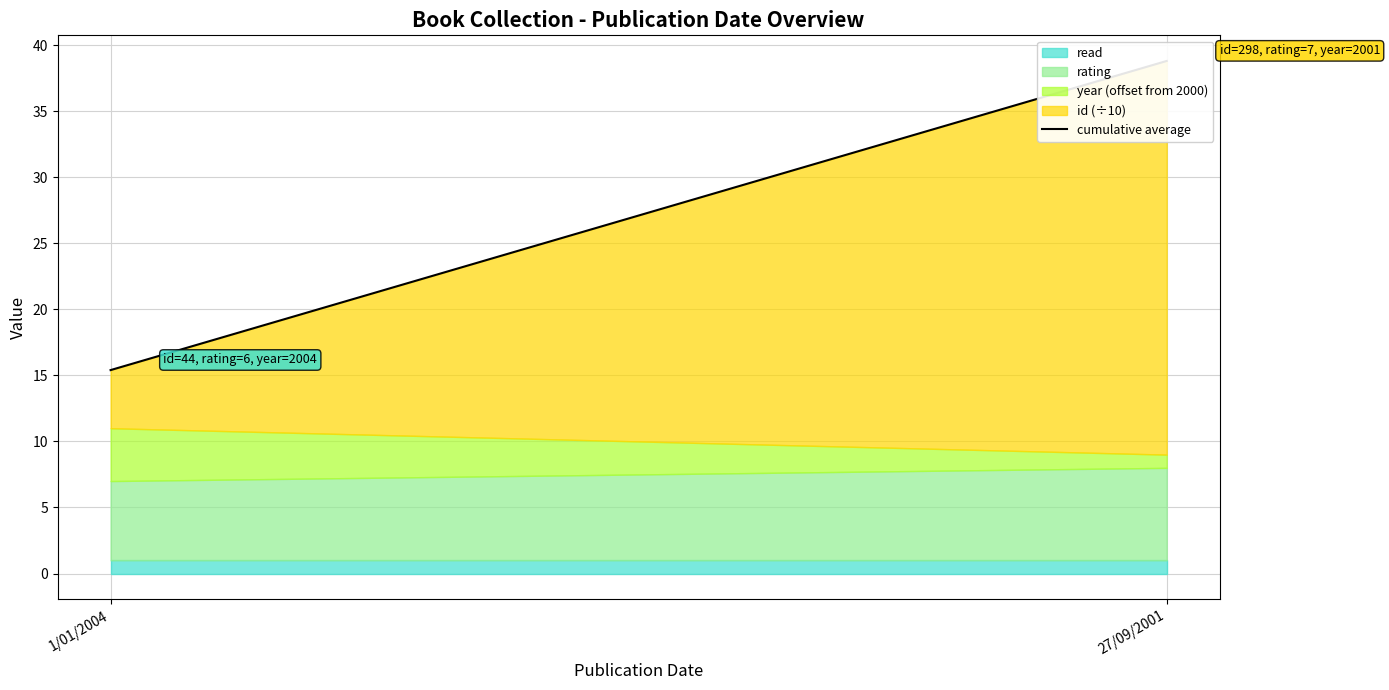

What is the average value?

27.1